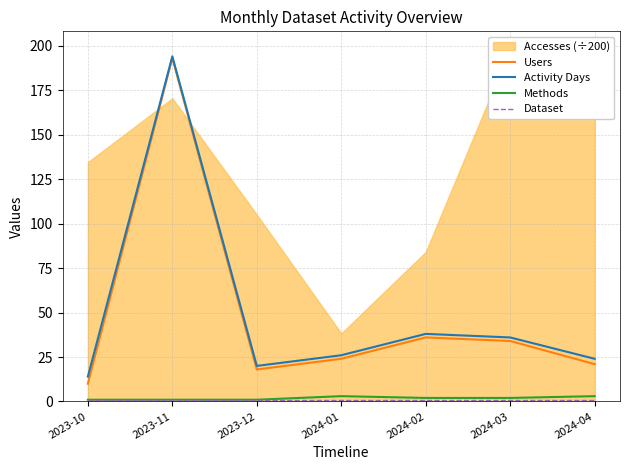

True or false: Dataset and Users intersect in this chart.

False